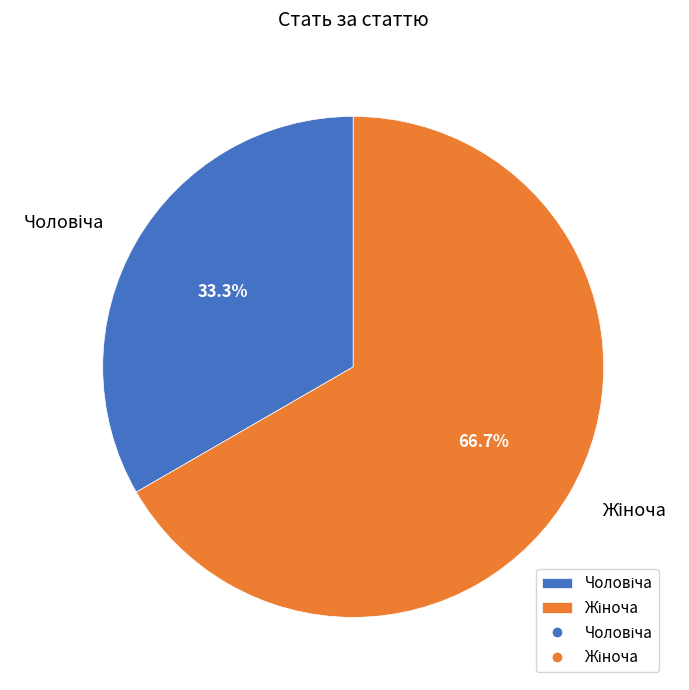

Does any single category account for the majority?

Yes